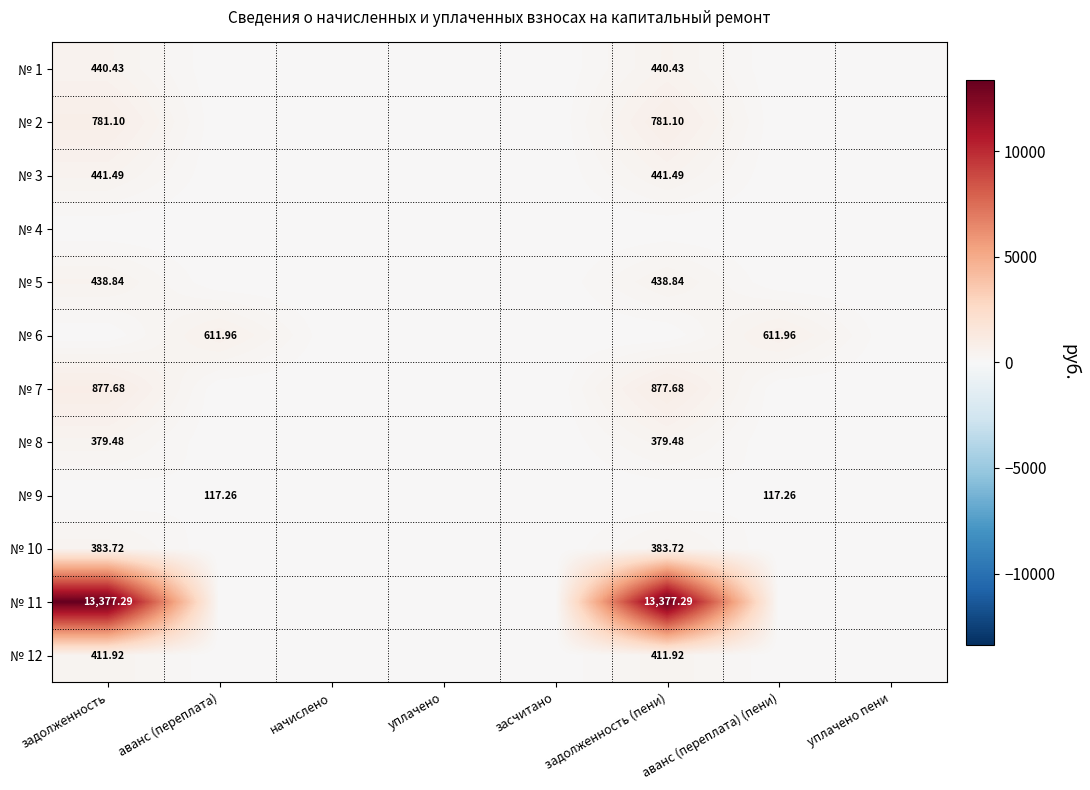

Is the value of № 9 at аванс (переплата) (пени) greater than the value of № 11 at задолженность?

No